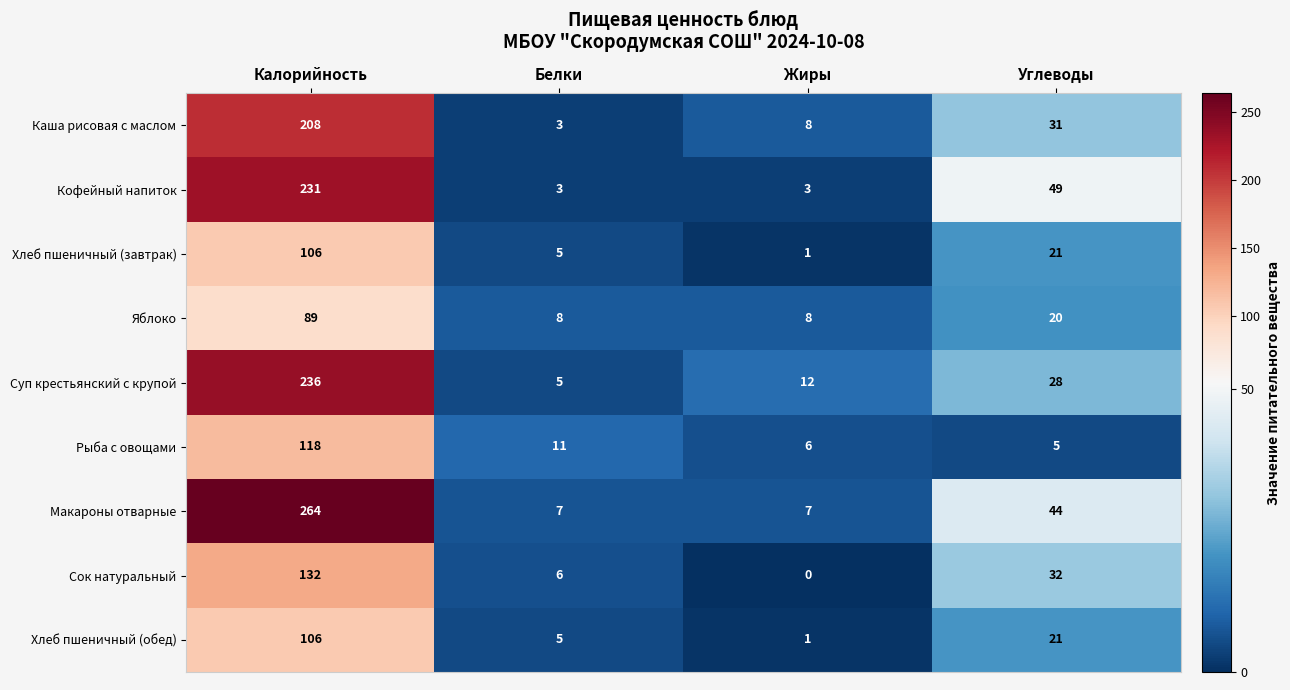

What is the spread (max minus min) of values at Жиры?

12